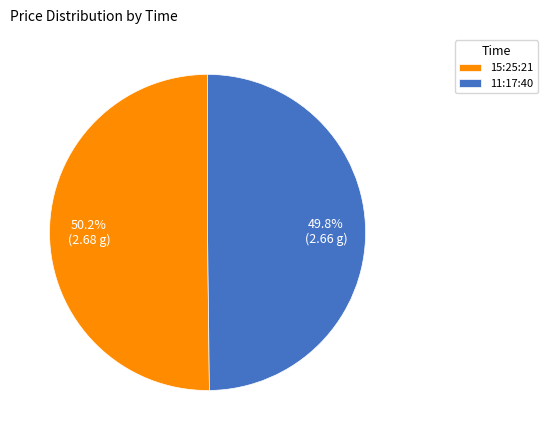

Count the number of slices in the pie.

2